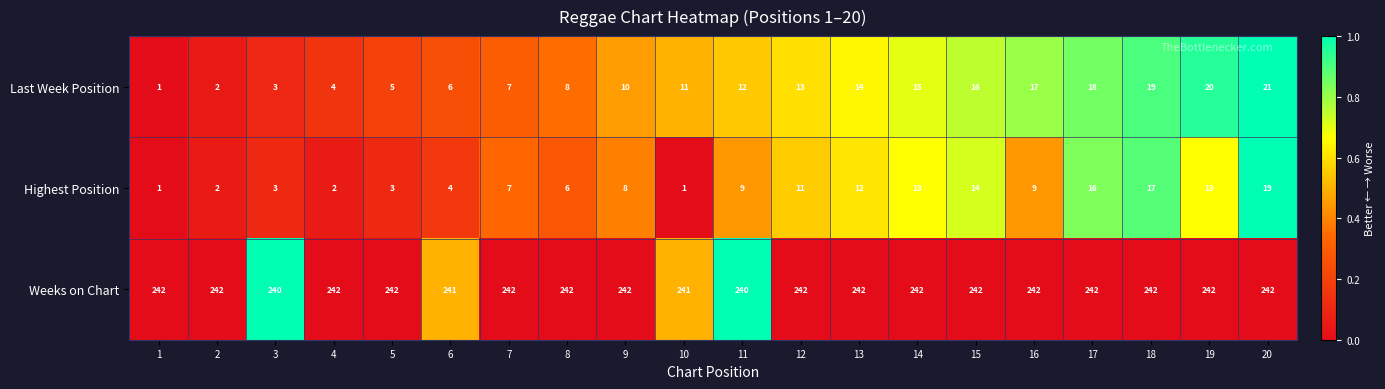

What is the difference between the highest and lowest values at 11?

231